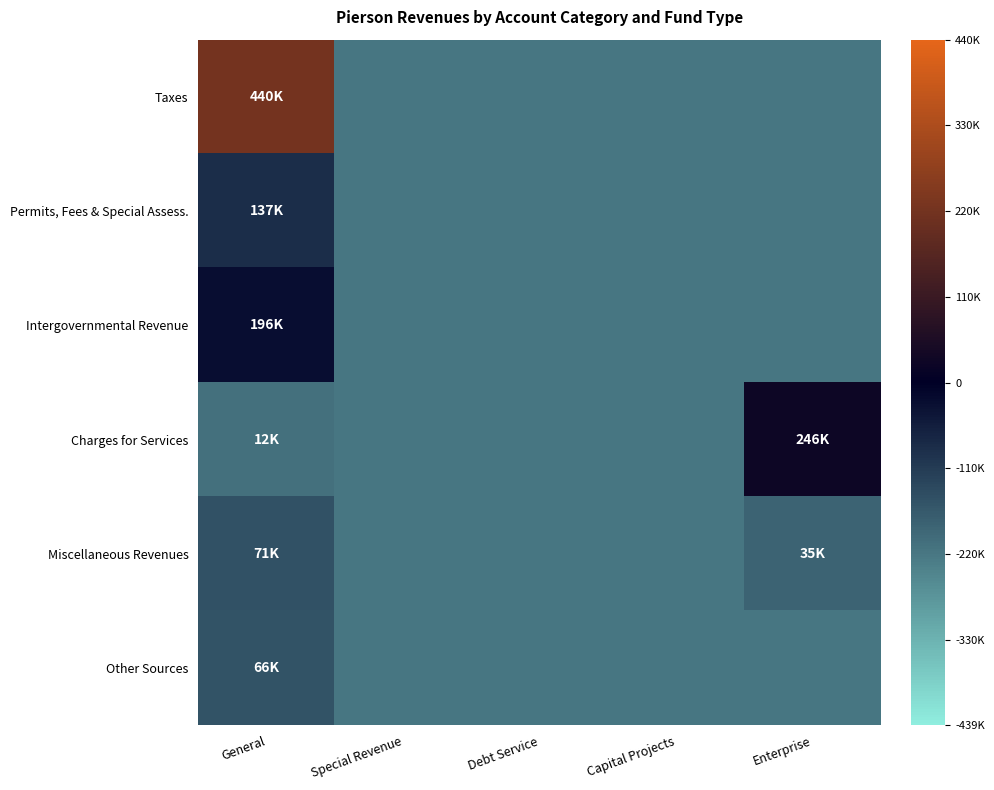

What is the greatest value displayed?

0.5